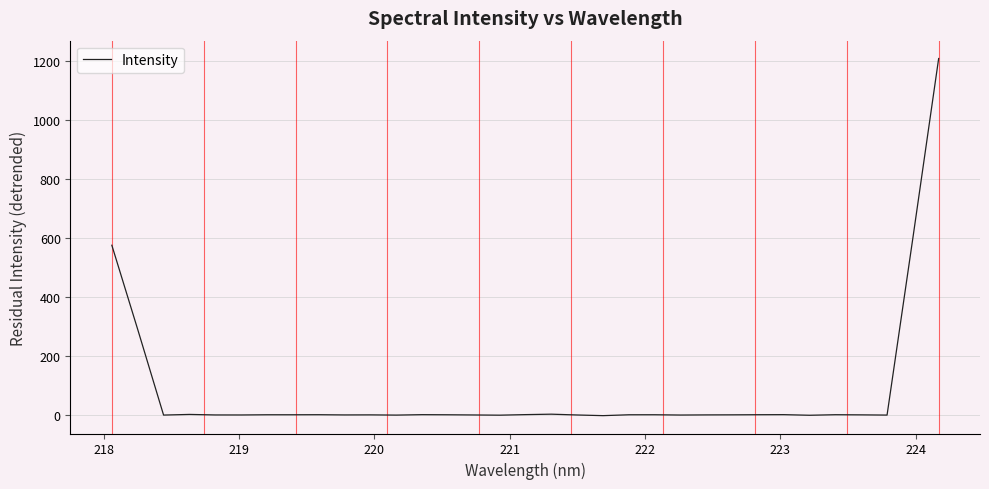

What is the difference between the maximum and minimum values?

1211.5